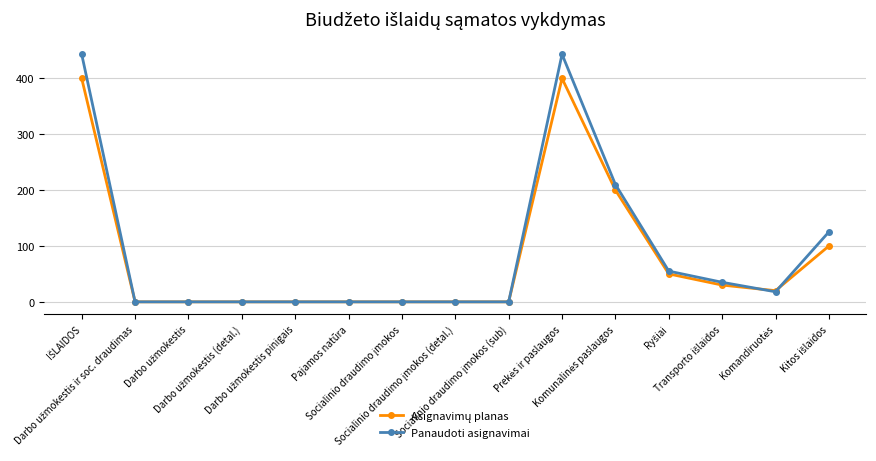

What is the value of the Panaudoti asignavimai point at the 11th from the left?

210.0